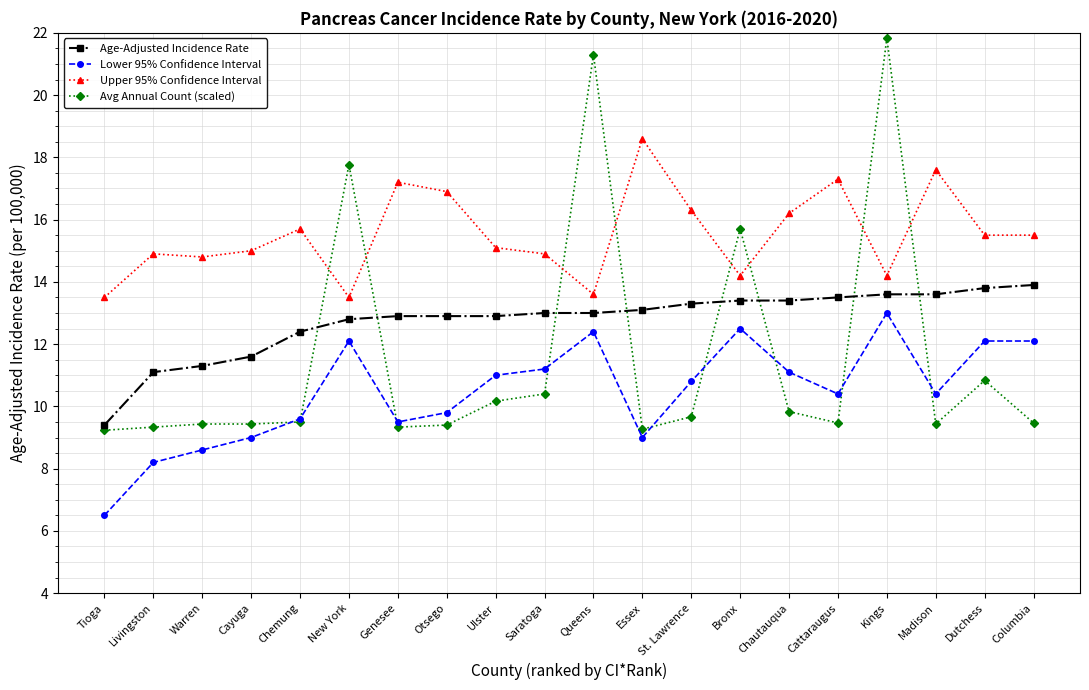

The value of Upper 95% Confidence Interval at Queens is 9.1. True or false?

False